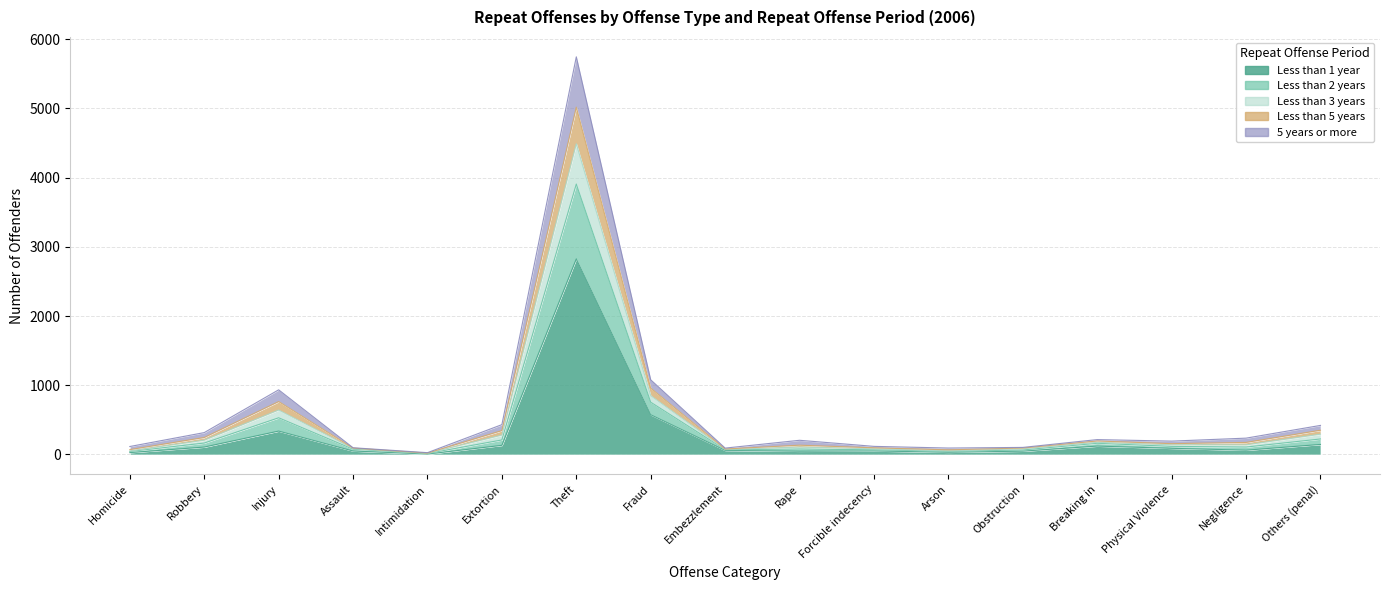

Where is the first local minimum for Less than 5 years?

Intimidation